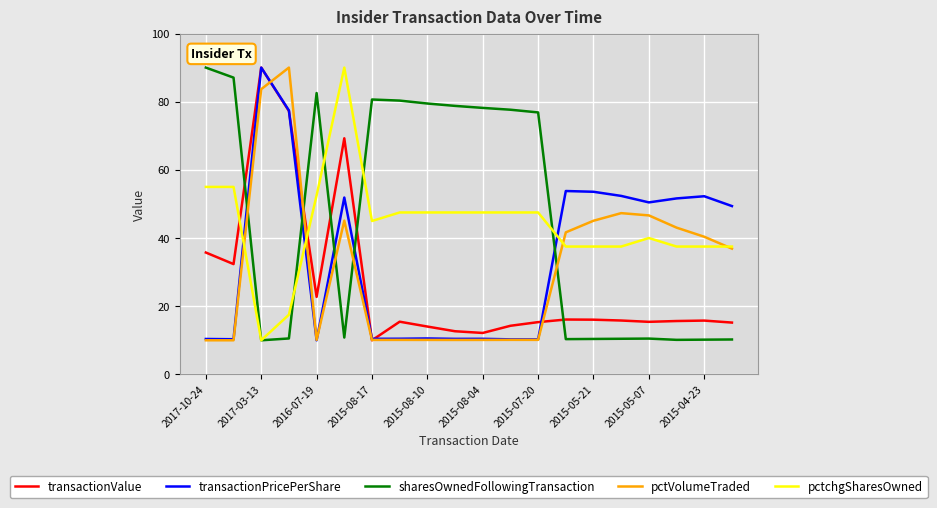

What is the smallest value displayed?

10.0